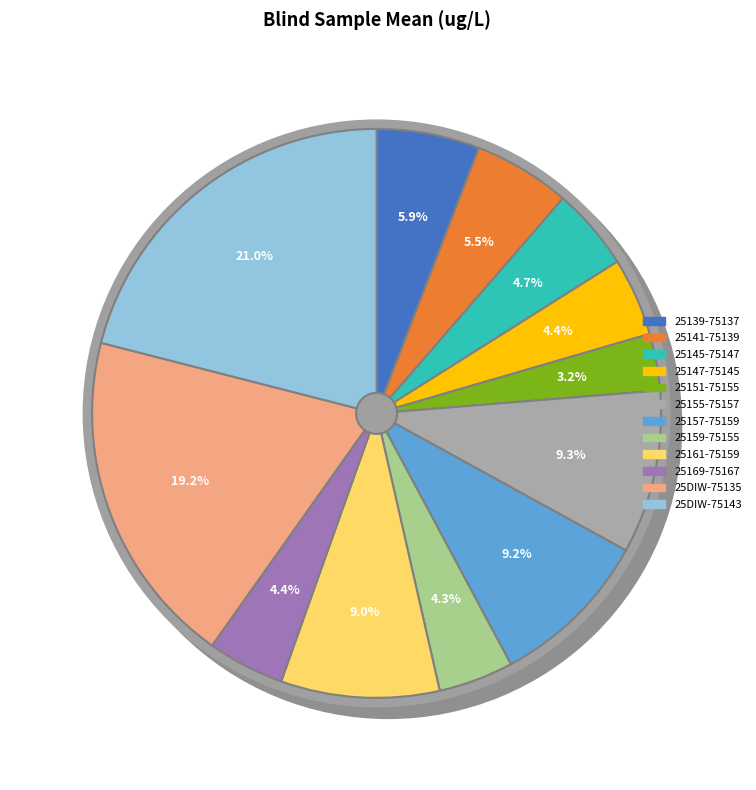

Between 25145-75147 and 25DIW-75135, which is larger?

25DIW-75135